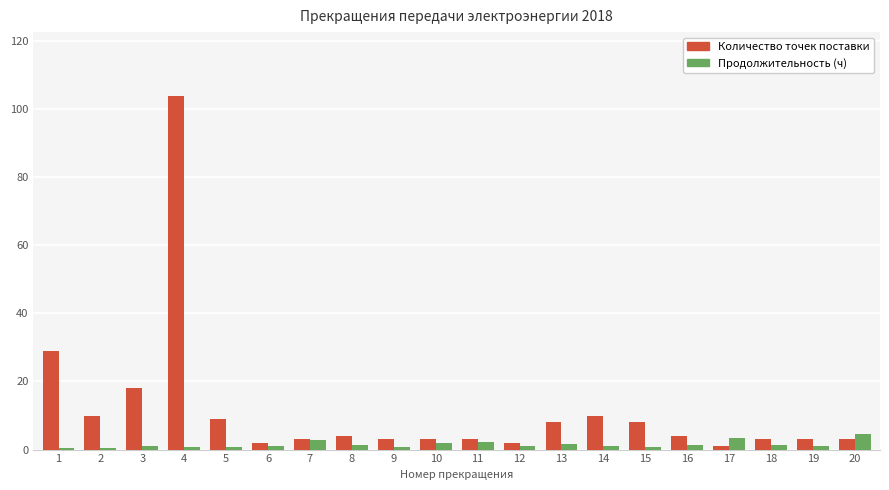

At which category does the chart reach its peak across all series?

4